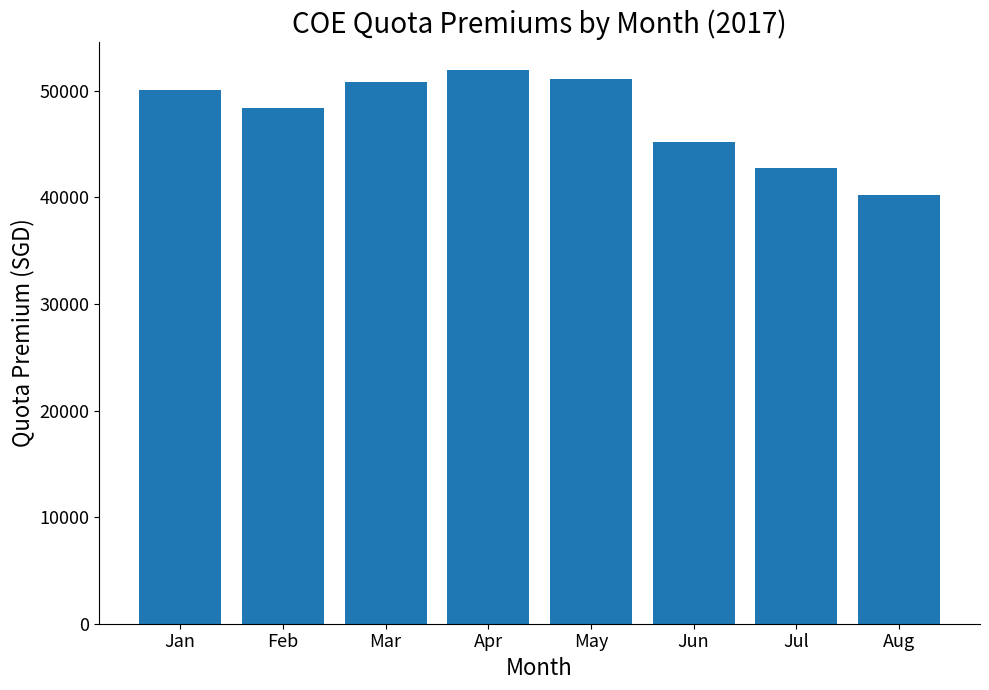

Reading left to right, what are all the values shown in this chart?

50101	48401	50789	52000	51106	45201	42801	40212